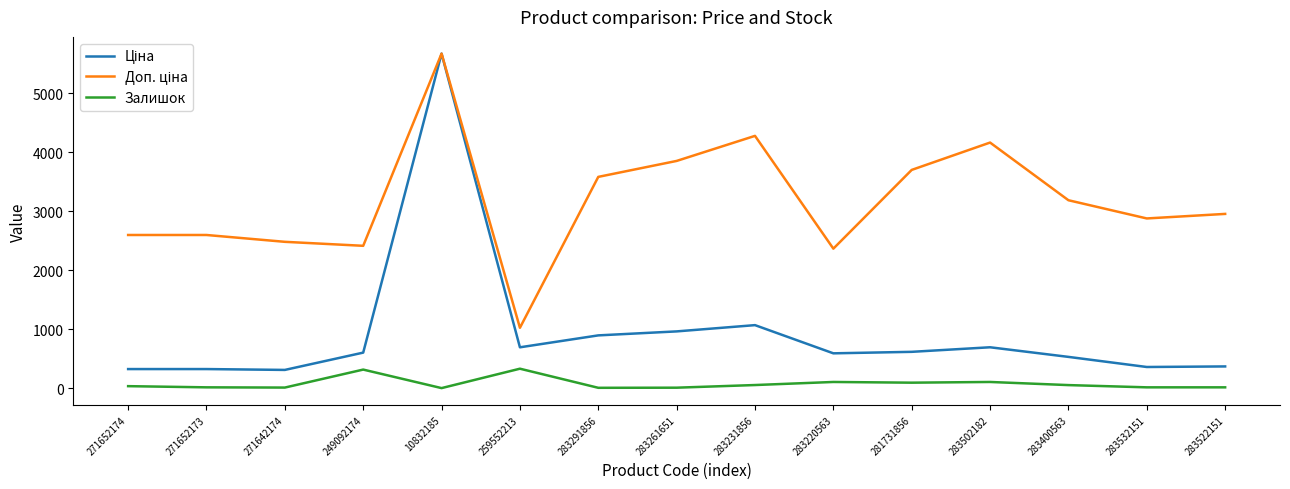

The Залишок series shows 53.0 at 283400563. True or false?

True